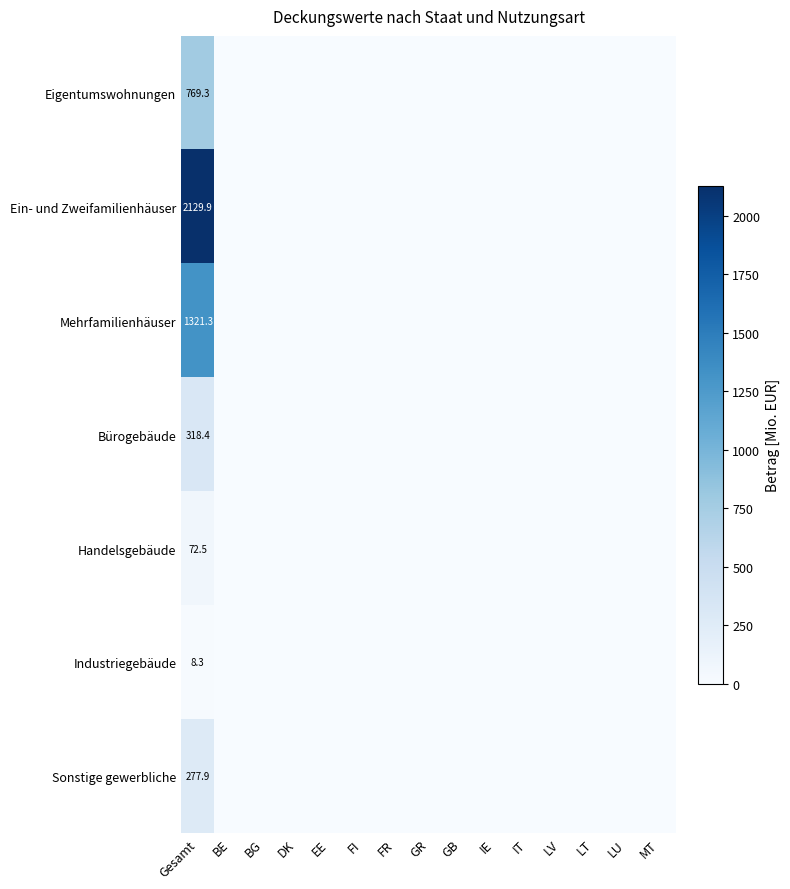

Which category has the highest value across all series?

Gesamt